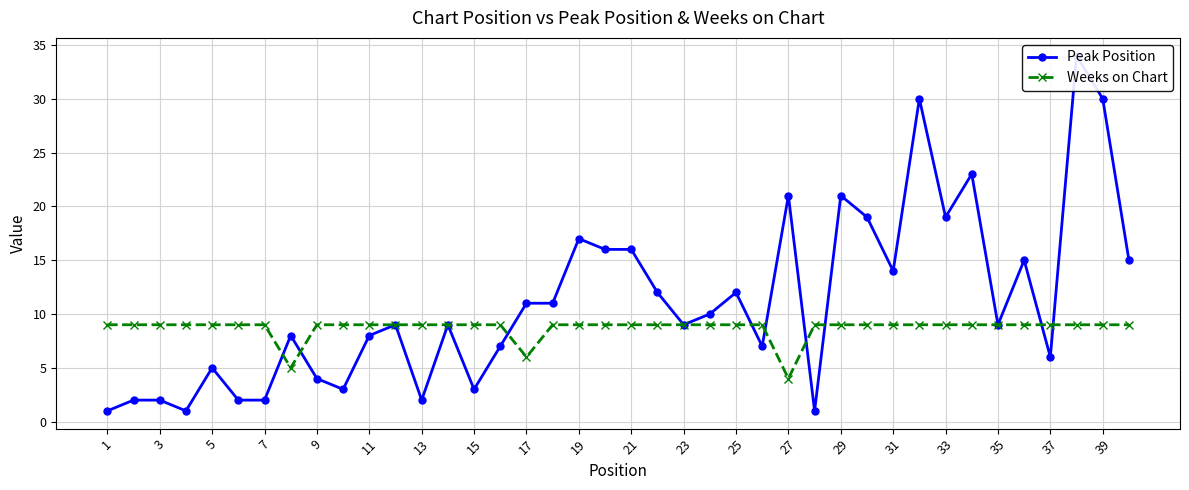

In Peak Position, how many points are lower than both neighbors (excluding endpoints)?

11